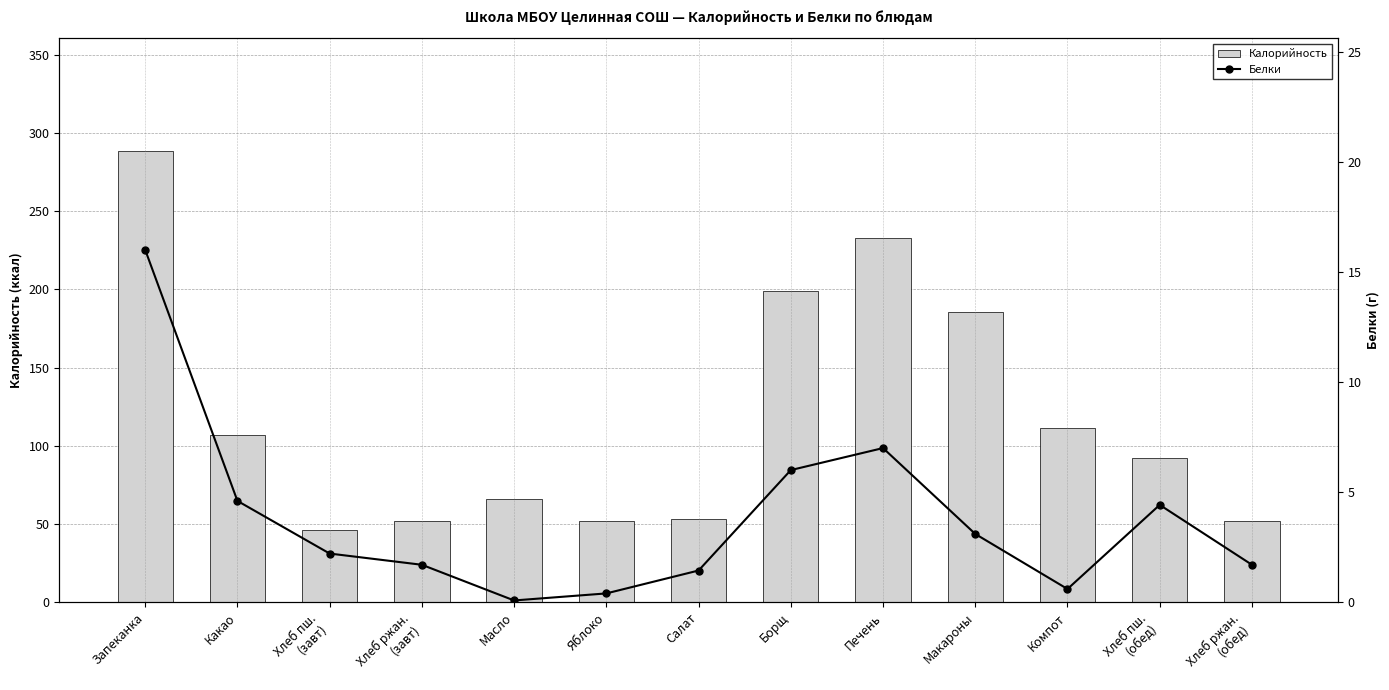

What is the value of the Белки bar at the 13th from the left?

1.7